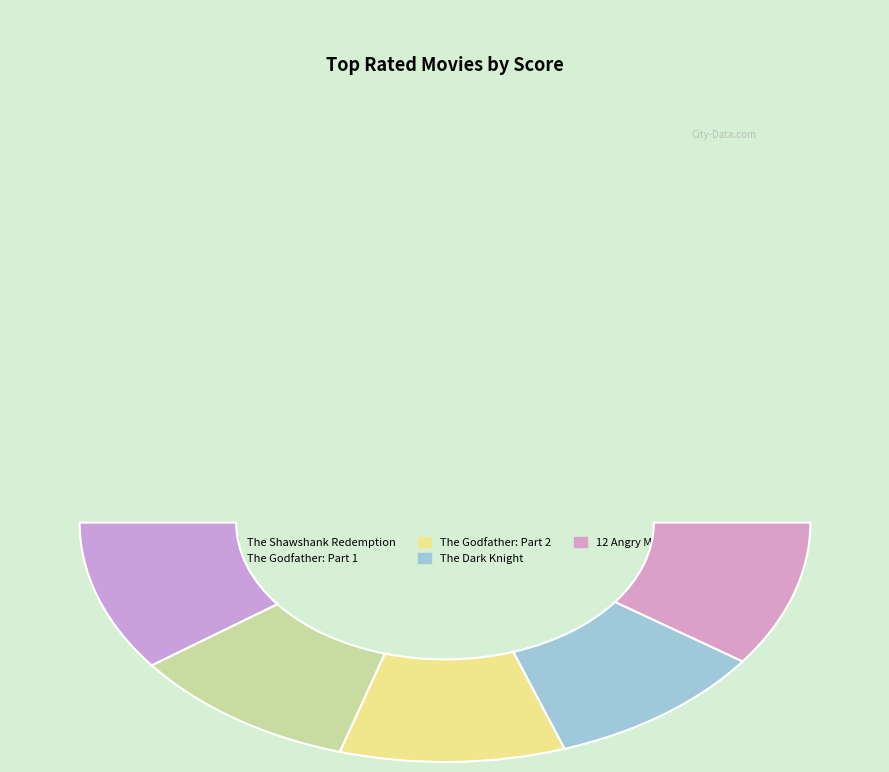

What percentage is the The Shawshank Redemption slice, to the nearest percent?

20%